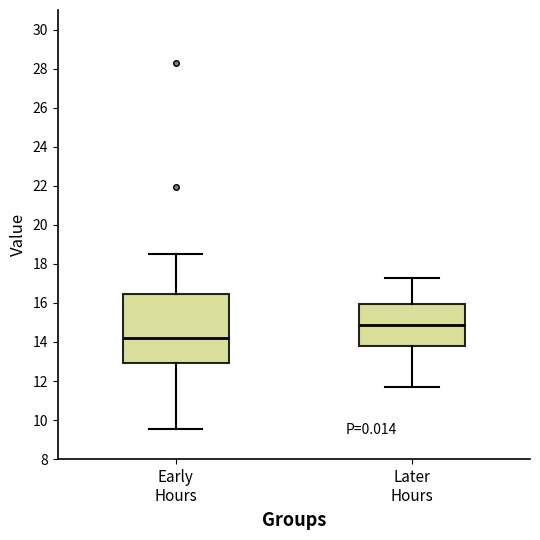

Reading left to right, transcribe this box plot: for each box, give where its median line is, the range the box spans, and where its two whiskers end, as read against the y-axis. The values are not printed on the chart, so give them approximately, as read against the axis.

Early Hours: median 14.2, box 13.0 to 16.4, whiskers 9.6 to 18.6
Later Hours: median 14.8, box 13.8 to 16.0, whiskers 11.8 to 17.4